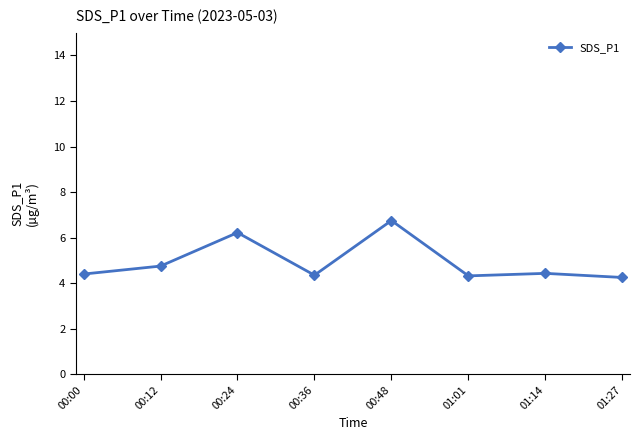

What is the ratio of the value at 00:24 to the value at 00:12?

1.3